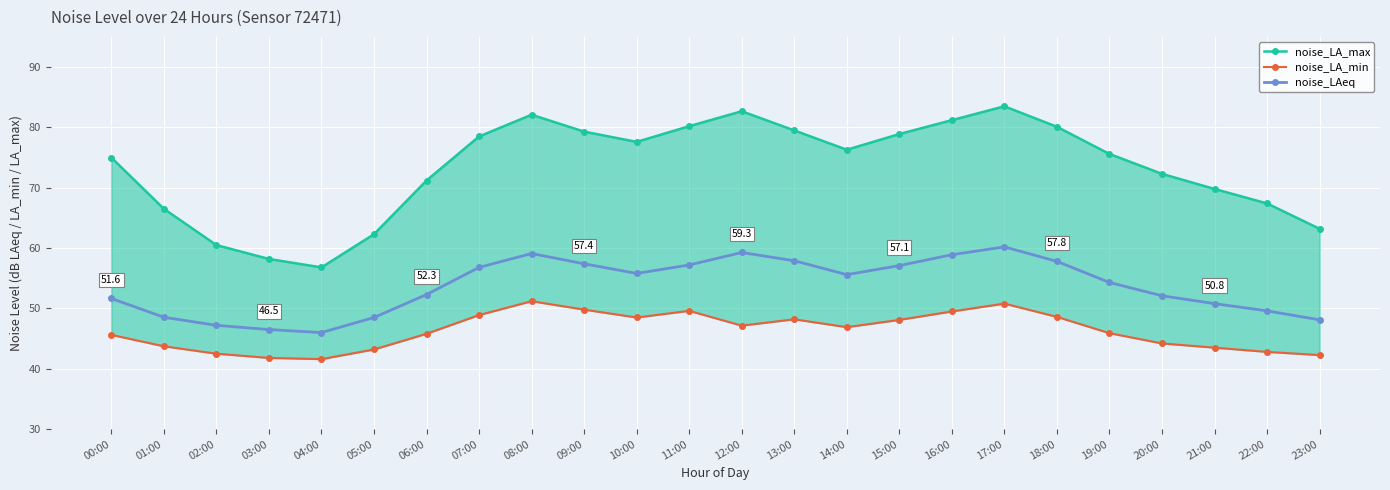

Rank the categories by noise_LA_max value from lowest to highest.

04:00, 03:00, 02:00, 05:00, 23:00, 01:00, 22:00, 21:00, 06:00, 20:00, 00:00, 19:00, 14:00, 10:00, 07:00, 15:00, 09:00, 13:00, 18:00, 11:00, 16:00, 08:00, 12:00, 17:00